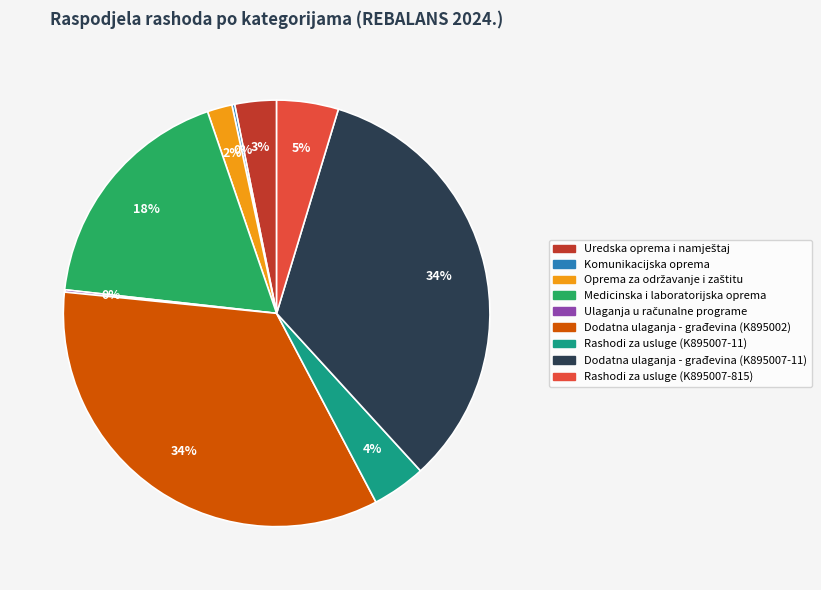

Is there any slice that represents more than half of the pie?

No